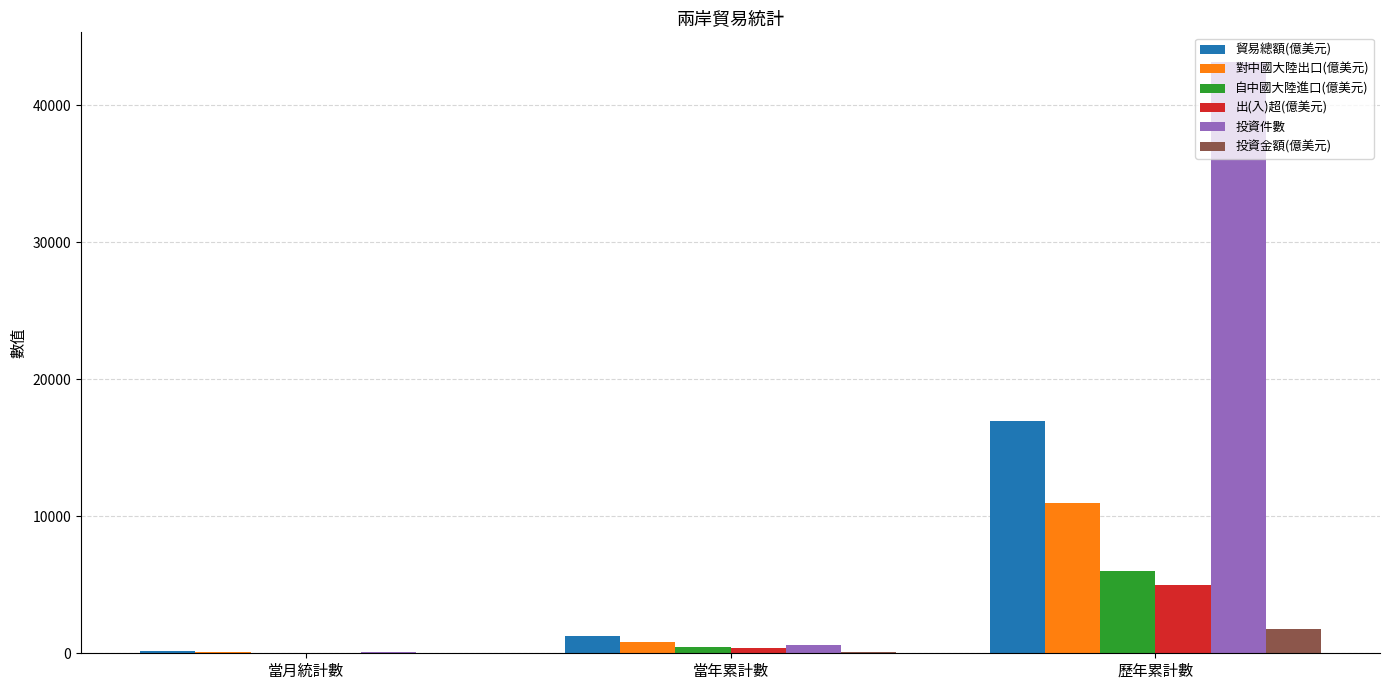

The 貿易總額(億美元) series shows 16964.9 at 歷年累計數. True or false?

True